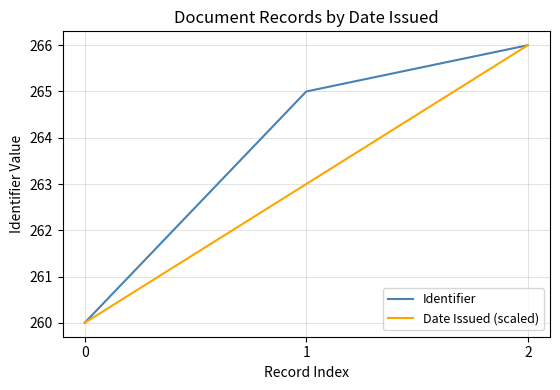

Is the value of Identifier at 0 greater than the value of Date Issued (scaled) at 2?

No